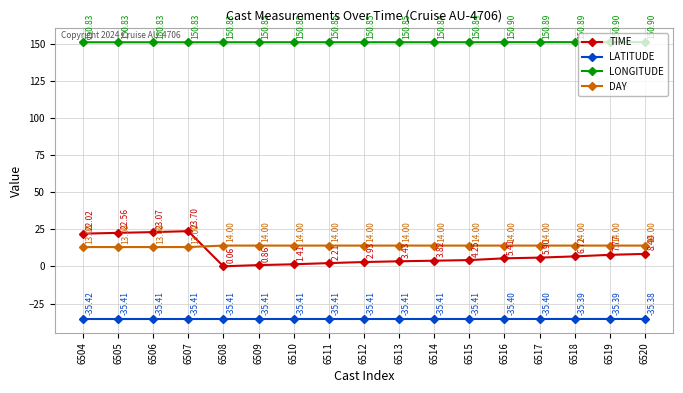

Between 6506 and 6508, which series saw the biggest shift?

TIME